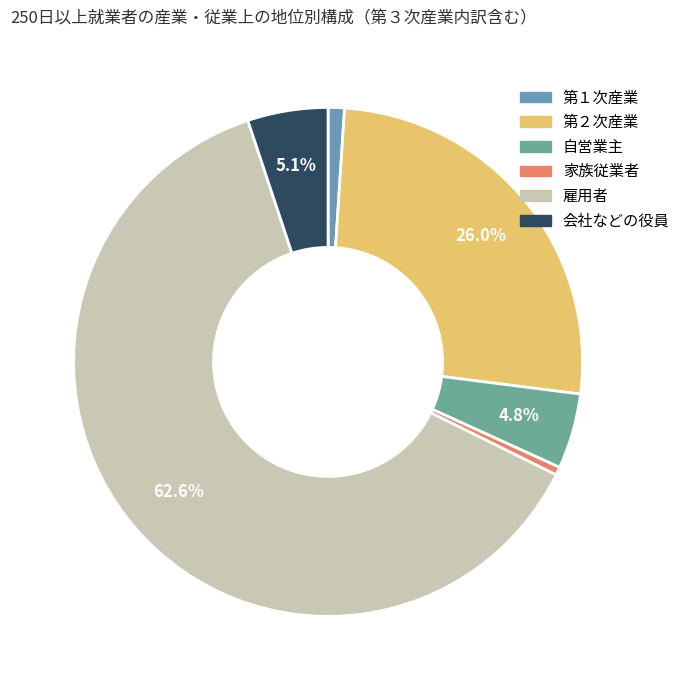

The 第１次産業 slice represents 1% of the pie. True or false?

True